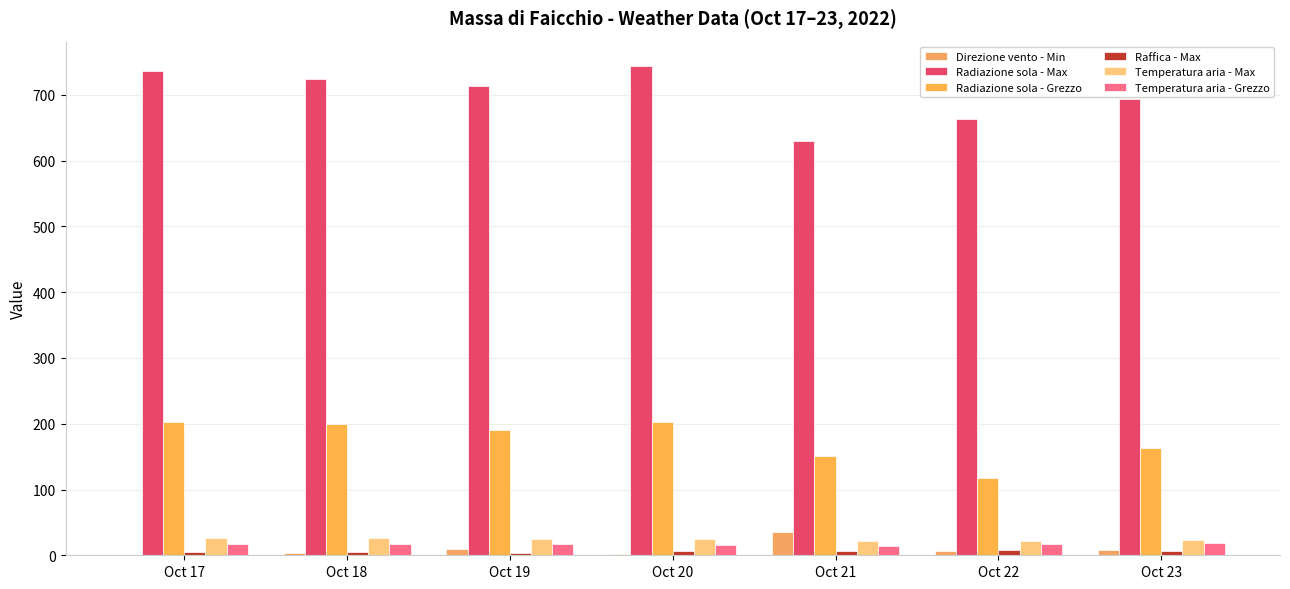

Reading right to left, list all the values displayed in this chart.

Direzione vento - Min: Oct 23=8.0	Oct 22=7.0	Oct 21=35.0	Oct 20=2.0	Oct 19=9.0	Oct 18=3.0	Oct 17=0.0
Radiazione sola - Max: Oct 23=694.4	Oct 22=664.0	Oct 21=630.2	Oct 20=743.9	Oct 19=714.0	Oct 18=724.5	Oct 17=737.1
Radiazione sola - Grezzo: Oct 23=163.3	Oct 22=117.8	Oct 21=151.4	Oct 20=202.4	Oct 19=191.2	Oct 18=199.5	Oct 17=202.7
Raffica - Max: Oct 23=6.8	Oct 22=7.7	Oct 21=5.8	Oct 20=6.6	Oct 19=3.1	Oct 18=4.7	Oct 17=5.4
Temperatura aria - Max: Oct 23=23.6	Oct 22=22.0	Oct 21=21.7	Oct 20=25.1	Oct 19=25.2	Oct 18=25.6	Oct 17=26.3
Temperatura aria - Grezzo: Oct 23=18.0	Oct 22=17.0	Oct 21=14.3	Oct 20=16.3	Oct 19=16.6	Oct 18=16.8	Oct 17=16.9